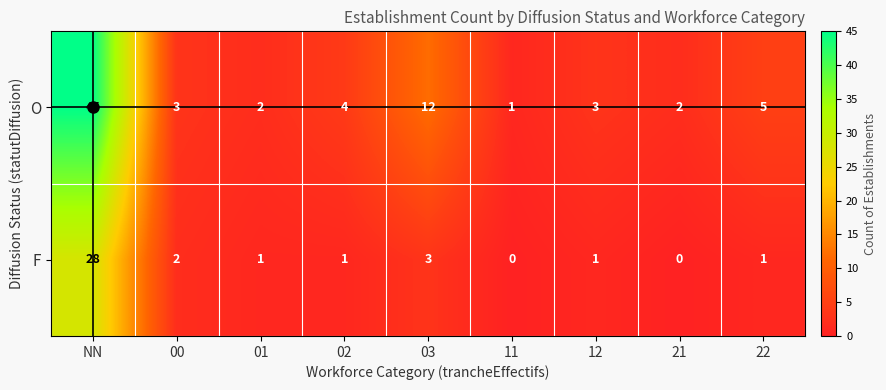

What is the maximum value shown in the chart?

45